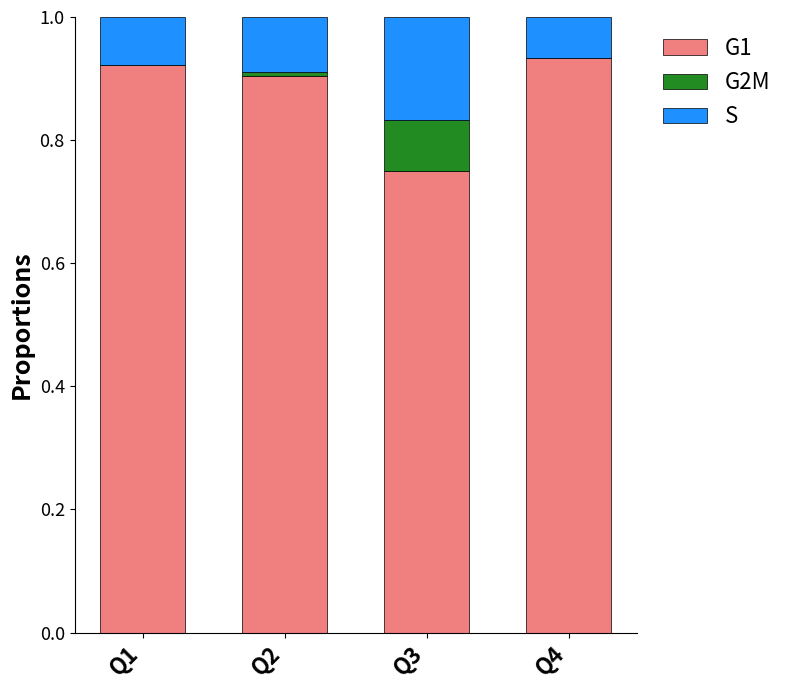

Does the chart contain stacked bars?

Yes